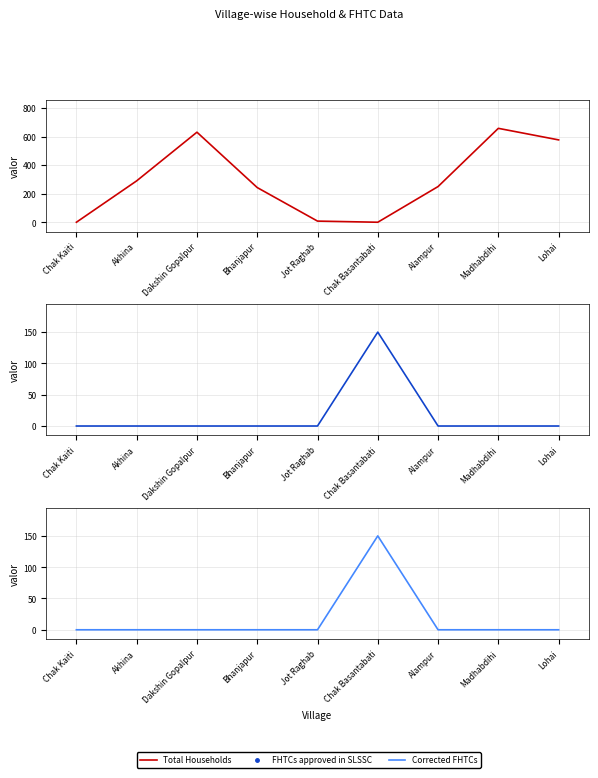

The value of FHTCs approved in SLSSC at Dakshin Gopalpur is -82. True or false?

False